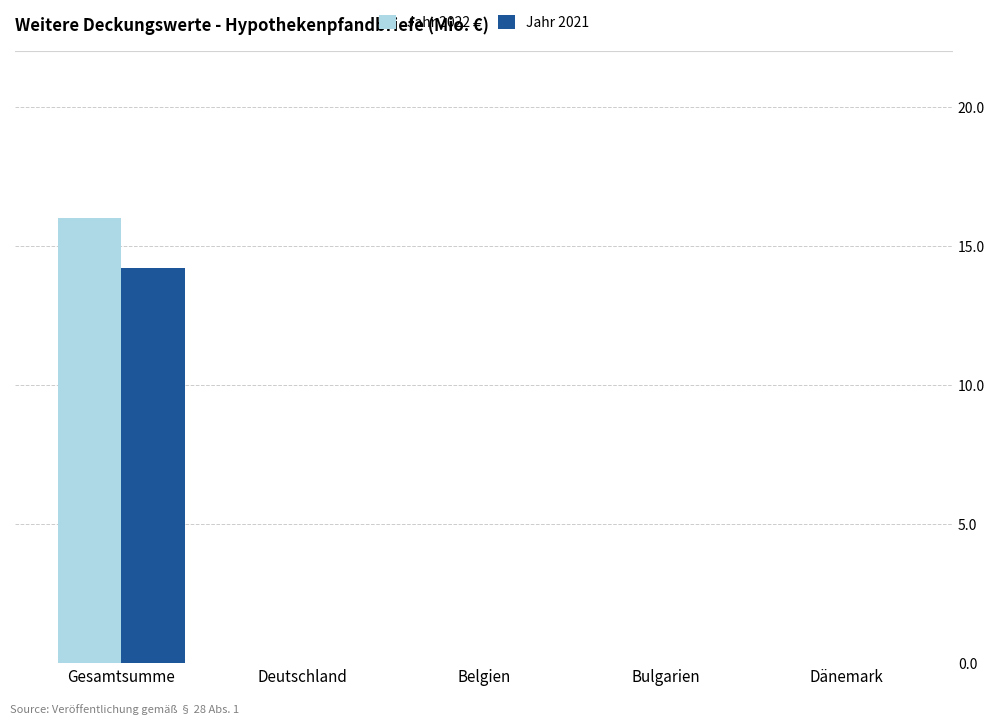

The Jahr 2021 series shows 4.3 at Gesamtsumme. True or false?

False